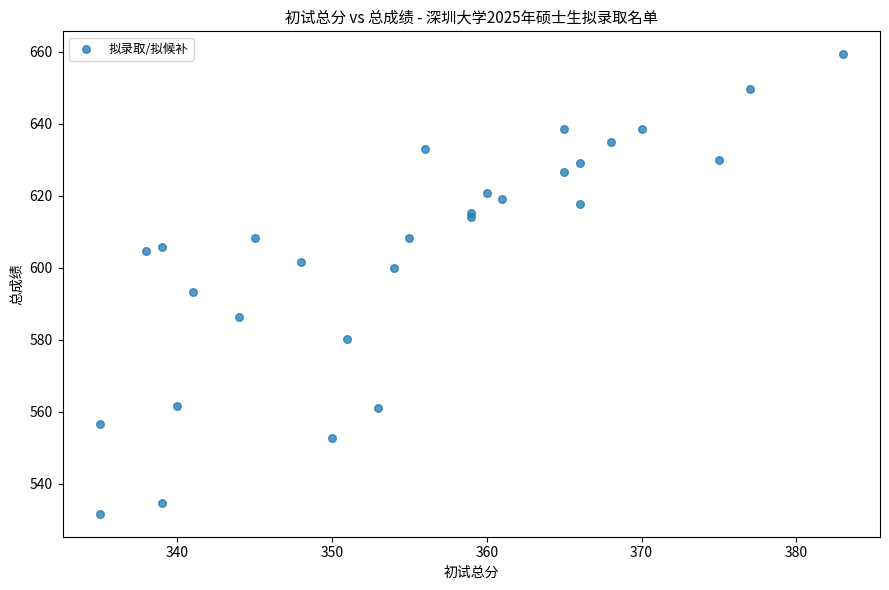

What Y value in the scatter plot is closest to 595?

593.3